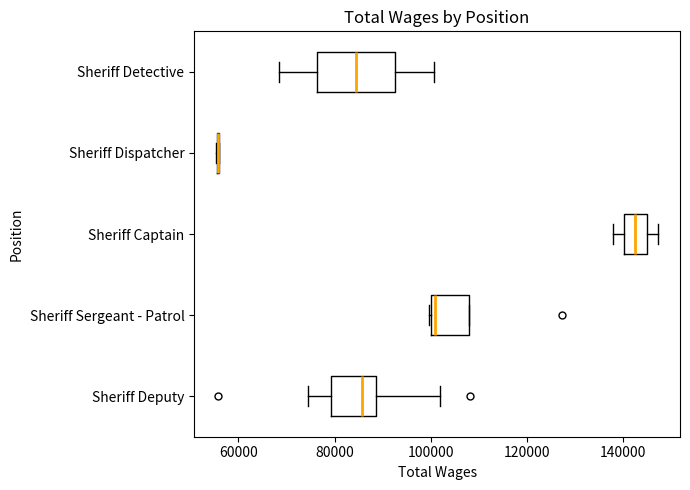

Reading bottom to top, read every box against the x-axis: the position of its median line, the range the box covers, and the ends of its whiskers. The values are not printed on the chart, so give them approximately, as read against the axis.

Sheriff Deputy: median 86000, box 80000 to 88000, whiskers 74000 to 102000
Sheriff Sergeant - Patrol: median 100000 (just right of the box's left edge), box 100000 to 108000, whiskers 100000 to 108000
Sheriff Captain: median 142000, box 140000 to 144000, whiskers 138000 to 148000
Sheriff Dispatcher: box collapsed to a line at 56000, whiskers 56000 to 56000
Sheriff Detective: median 84000, box 76000 to 92000, whiskers 68000 to 100000